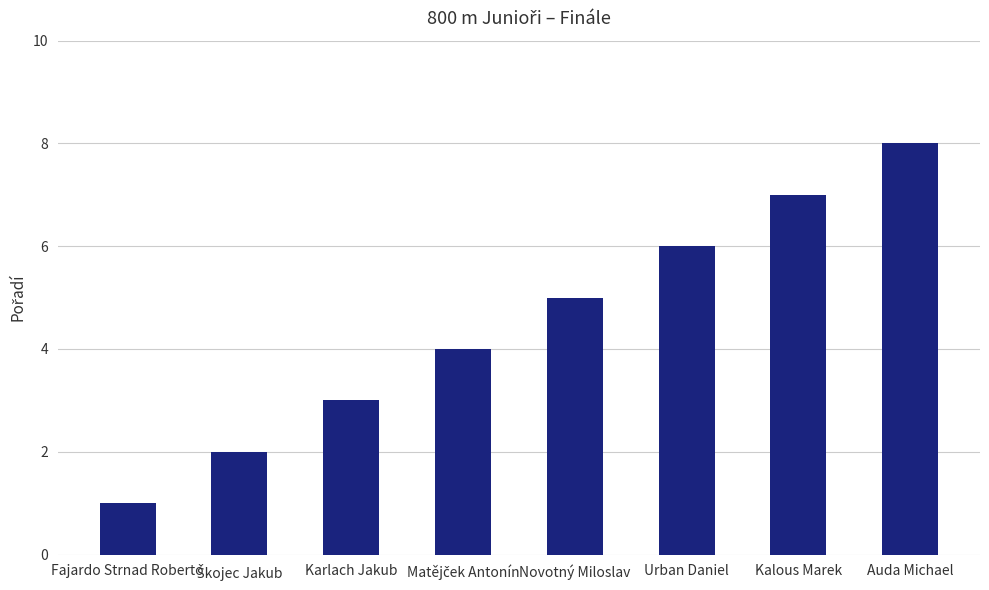

What position from the right is Fajardo Strnad Roberto?

8